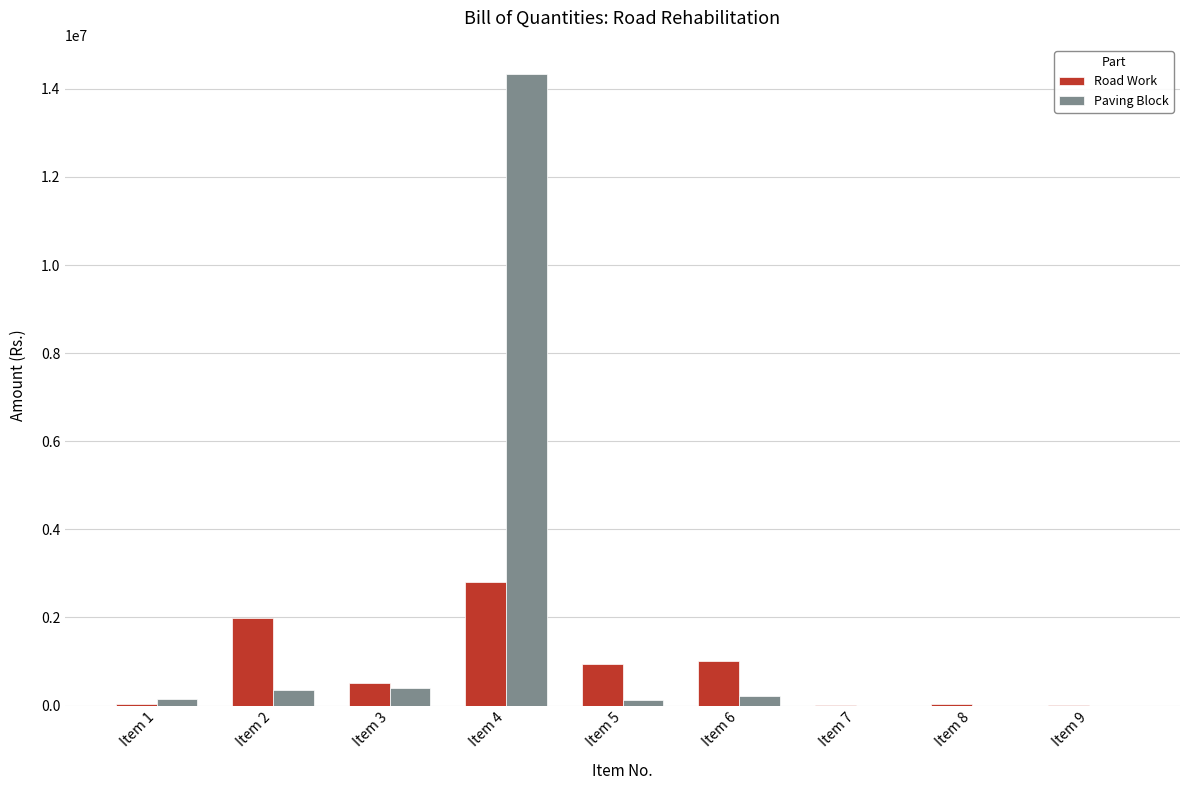

What is the sum of the Road Work values at Item 4 and Item 1?

2853598.5